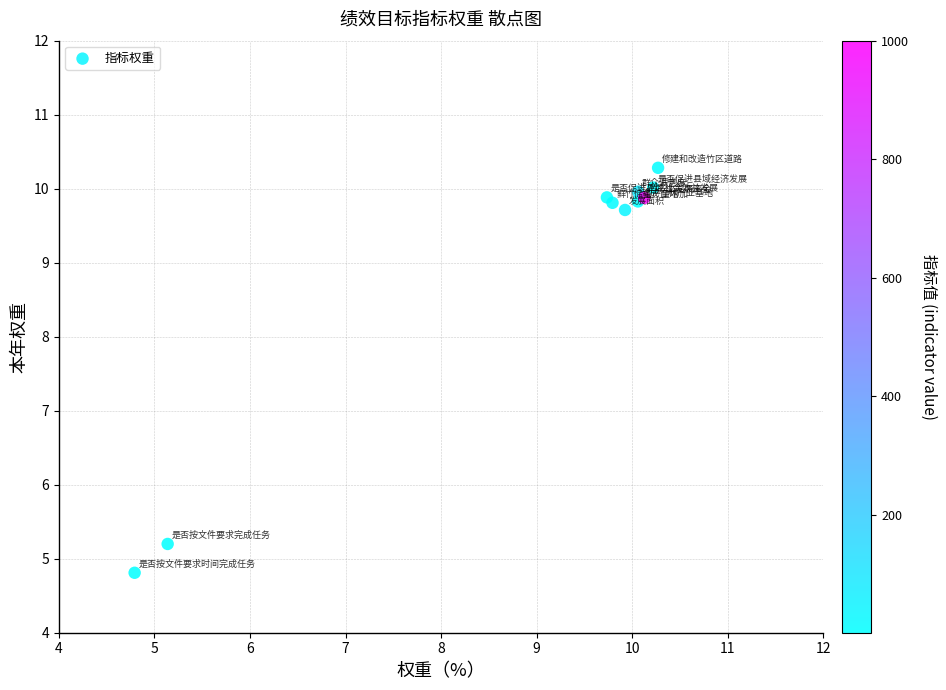

What Y value in the scatter plot is closest to 7?

5.2